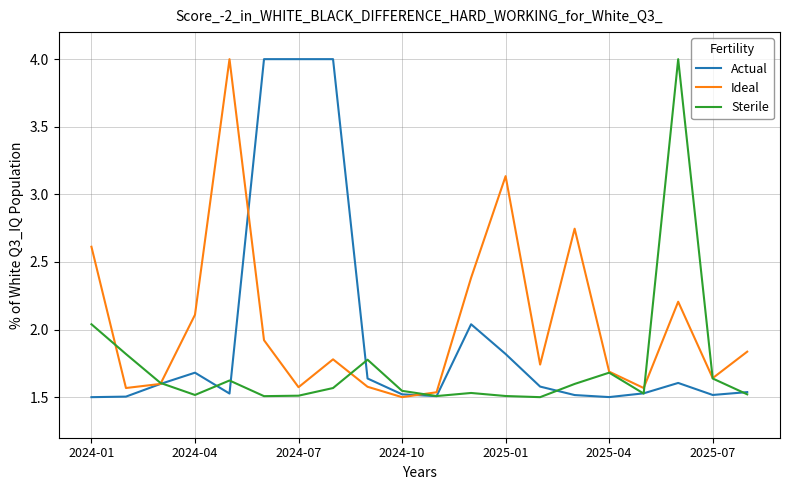

What is the maximum value shown in the chart?

4.0